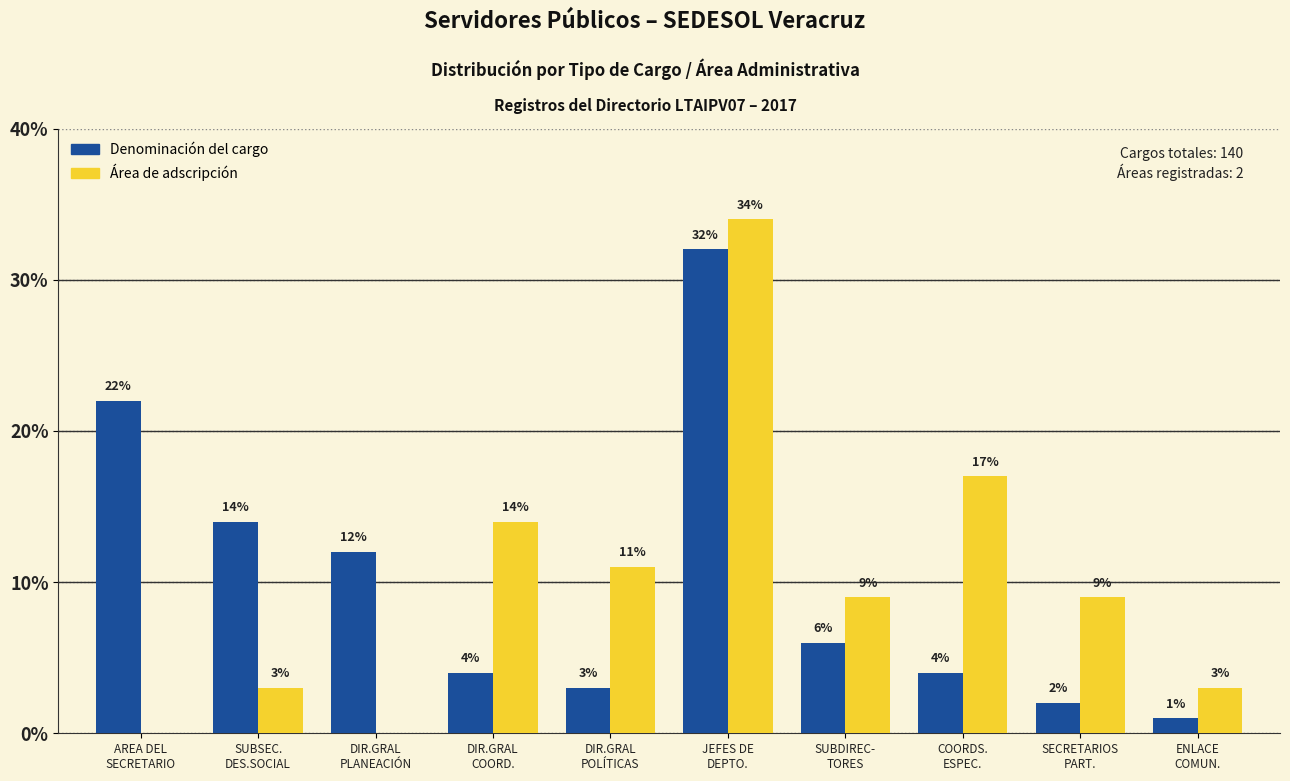

What is the sum of all Área de adscripción values?

100